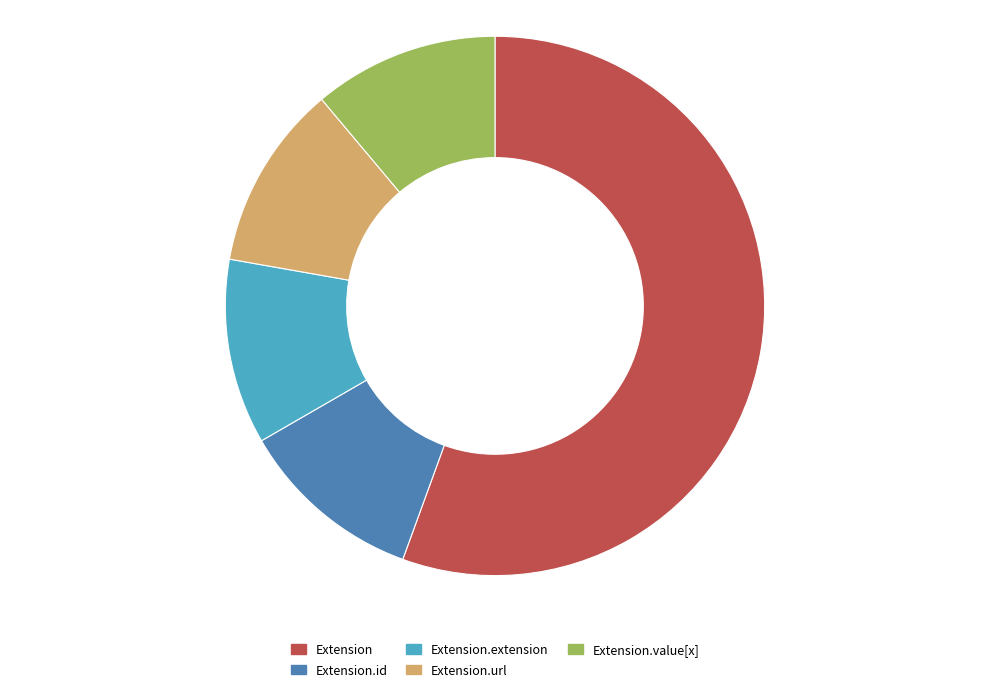

Is the sum of Extension.id and Extension.value[x] greater than half?

No